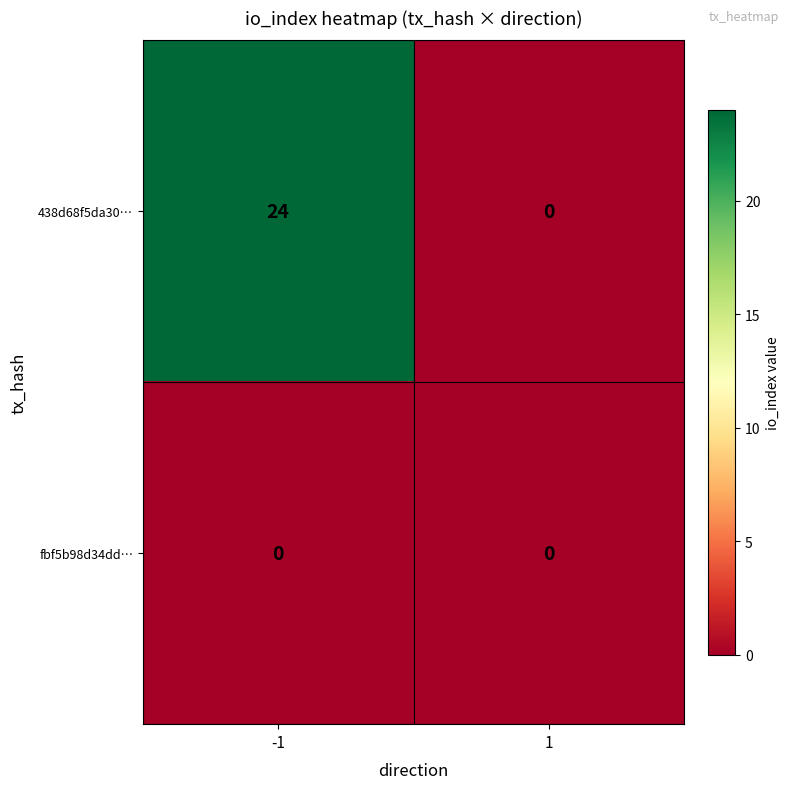

At how many categories does at least one series exceed 3?

1